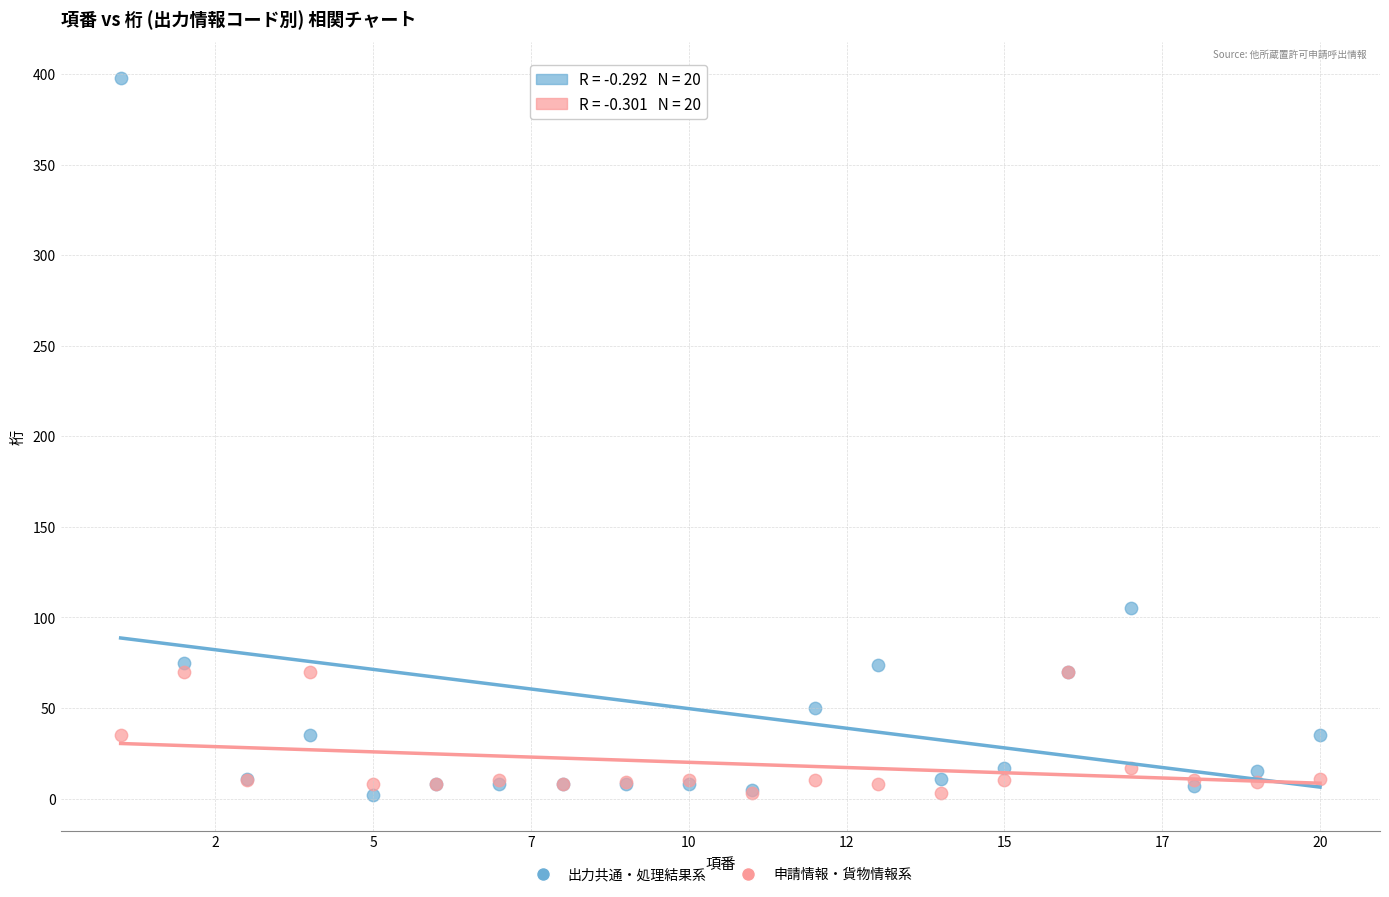

Which series reaches the maximum Y coordinate?

出力共通・処理結果系